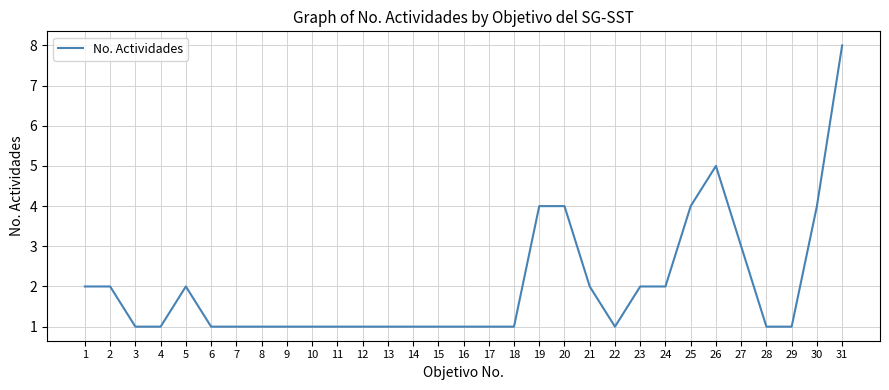

What is the maximum value shown in the chart?

8